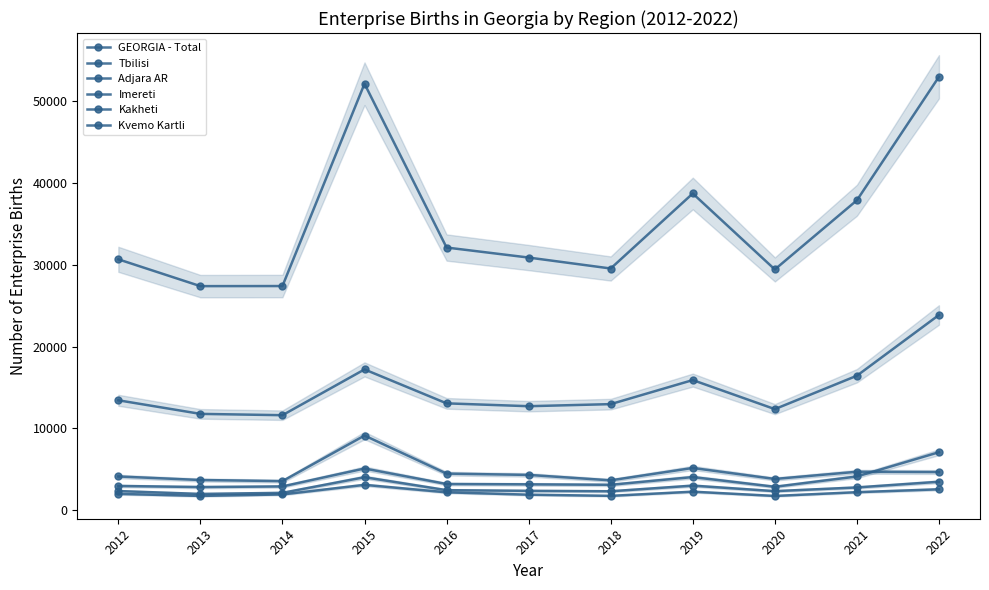

List the labels in order of Adjara AR value, smallest first.

2013, 2020, 2014, 2012, 2018, 2017, 2016, 2019, 2021, 2015, 2022